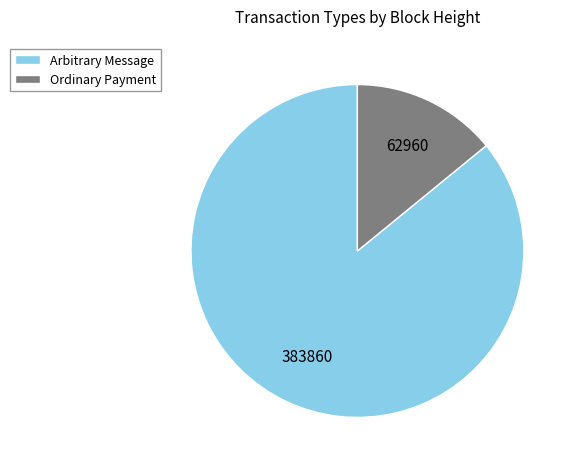

Is Ordinary Payment the majority of the pie?

No